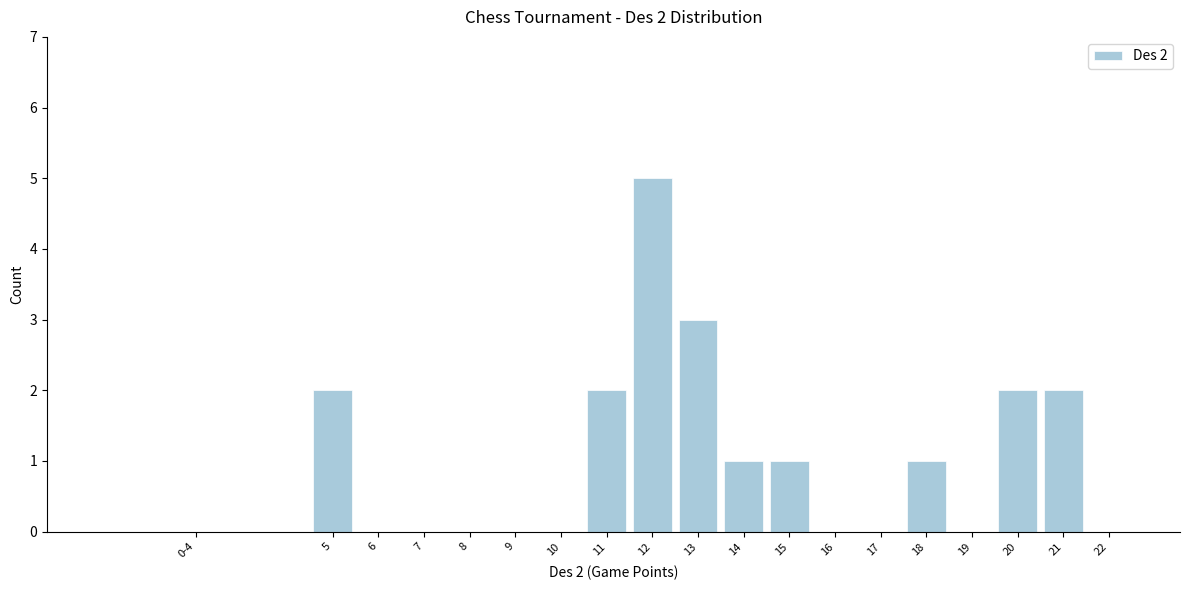

Reading left to right, extract all data points from this chart.

0-4=0	5=2	6=0	7=0	8=0	9=0	10=0	11=2	12=5	13=3	14=1	15=1	16=0	17=0	18=1	19=0	20=2	21=2	22=0